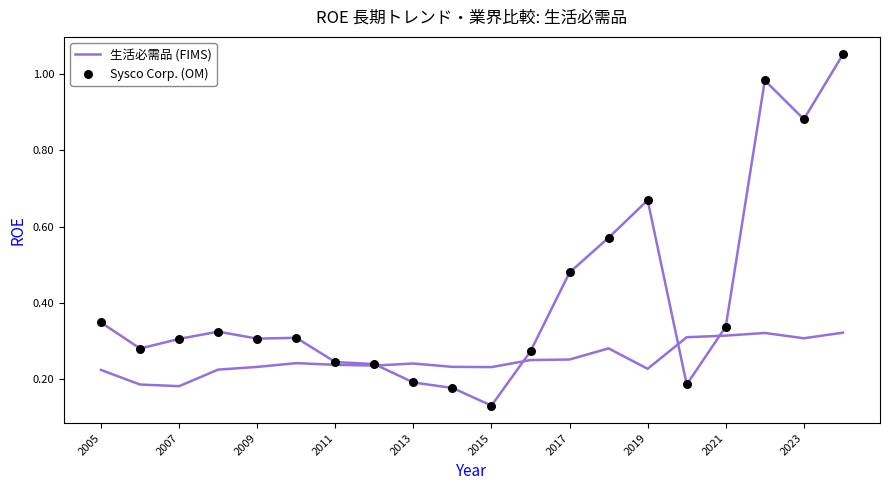

Which series has the largest total across all categories?

Sysco Corp. (OM)